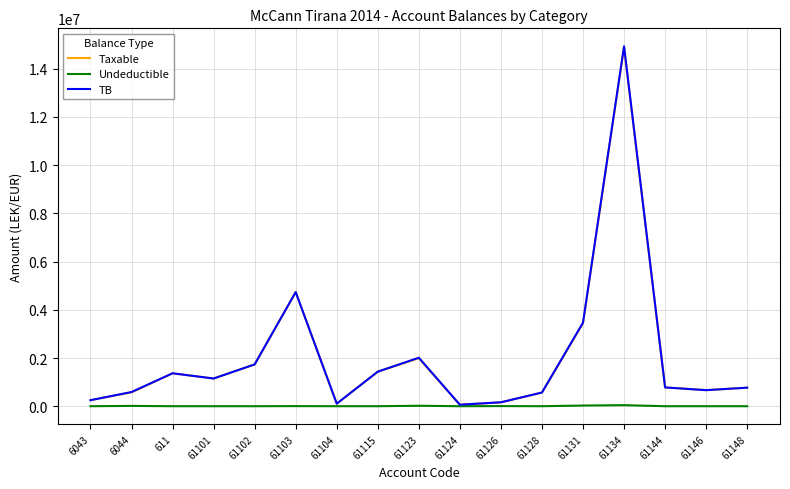

Between 61115 and 61146, which series saw the biggest shift?

TB